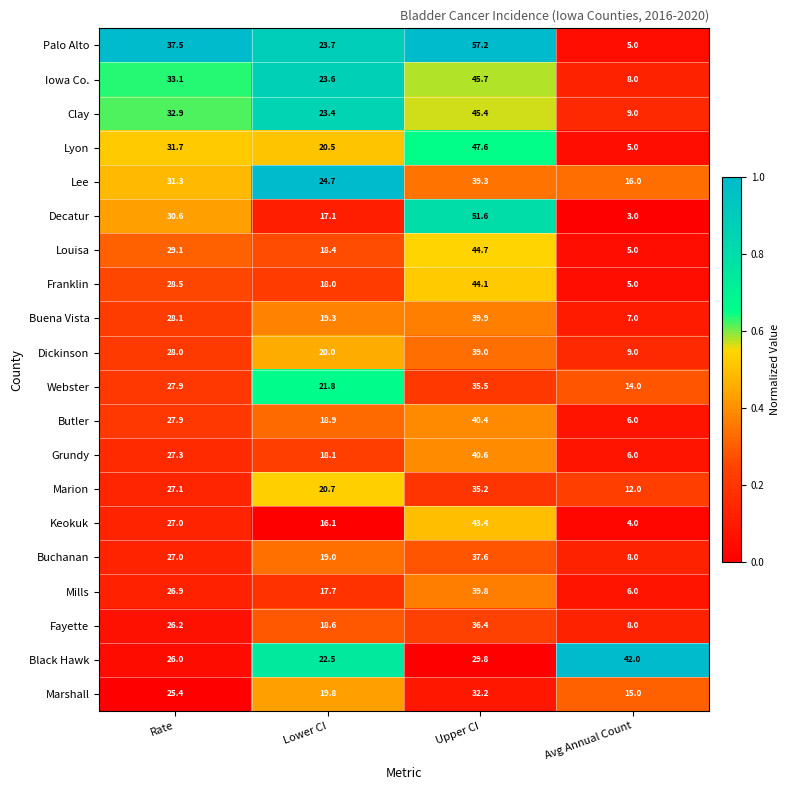

The value of Lee at Lower CI is 24.7. True or false?

True